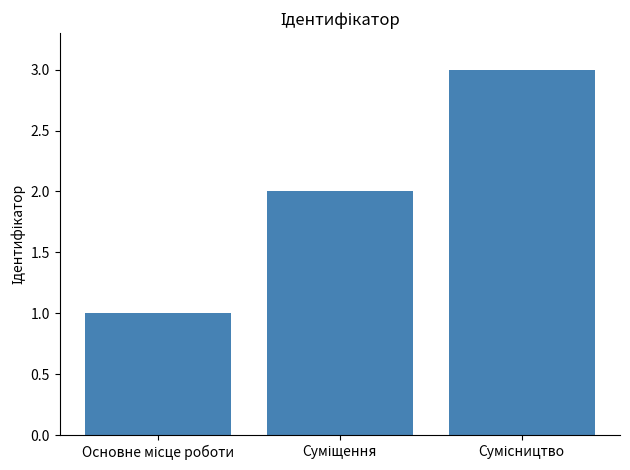

What is the sum of all values?

6